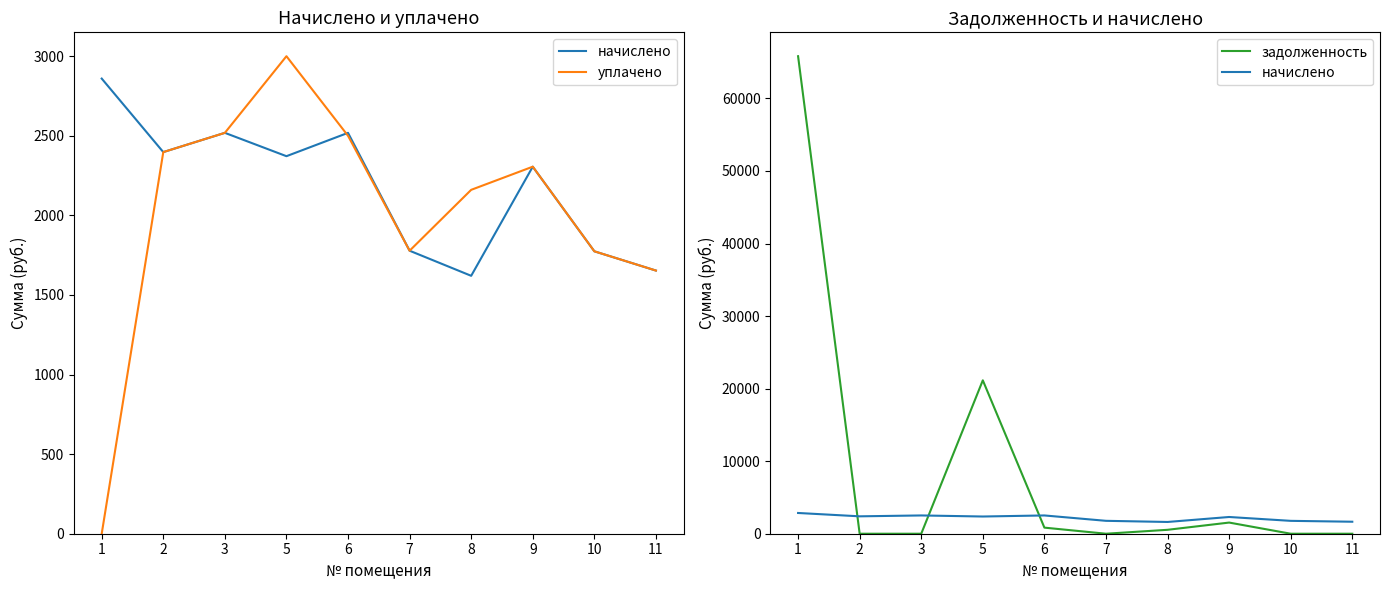

How many values in the задолженность series exceed 540?

5